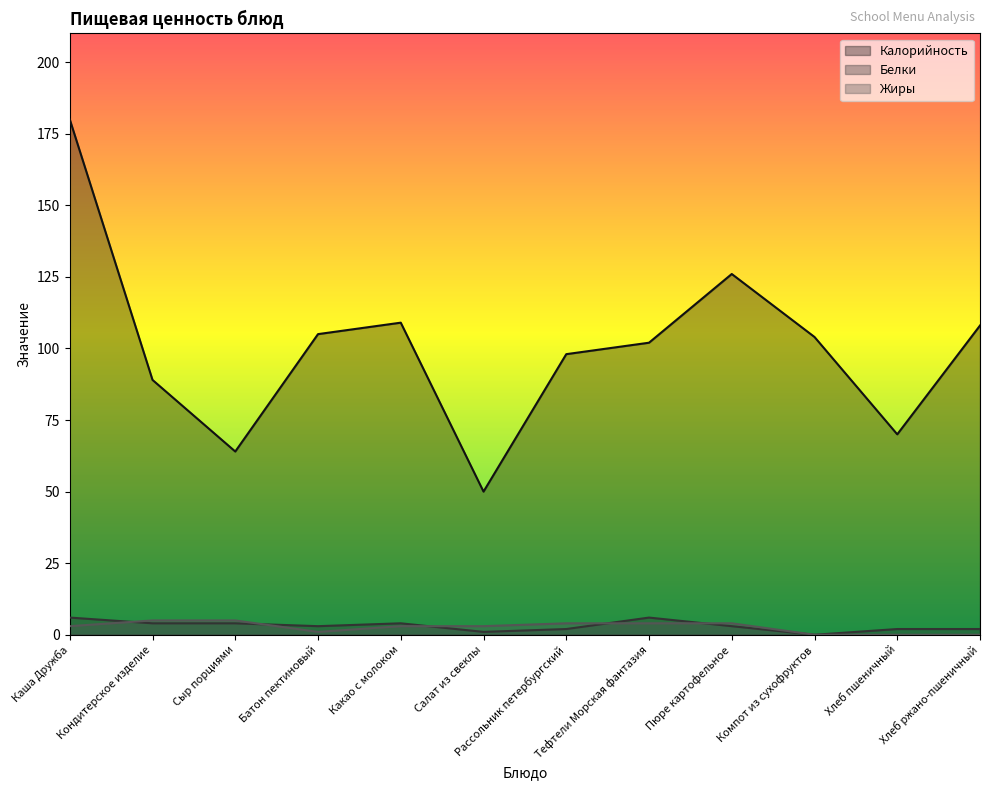

What is the spread (max minus min) of values at Салат из свеклы?

49